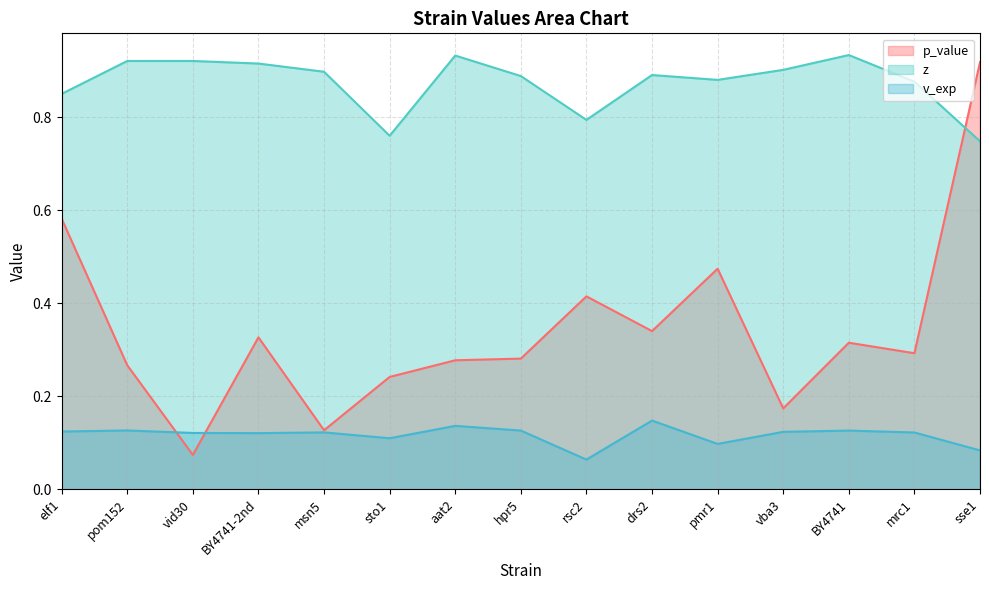

What is the approximate value of z at hpr5?

0.9